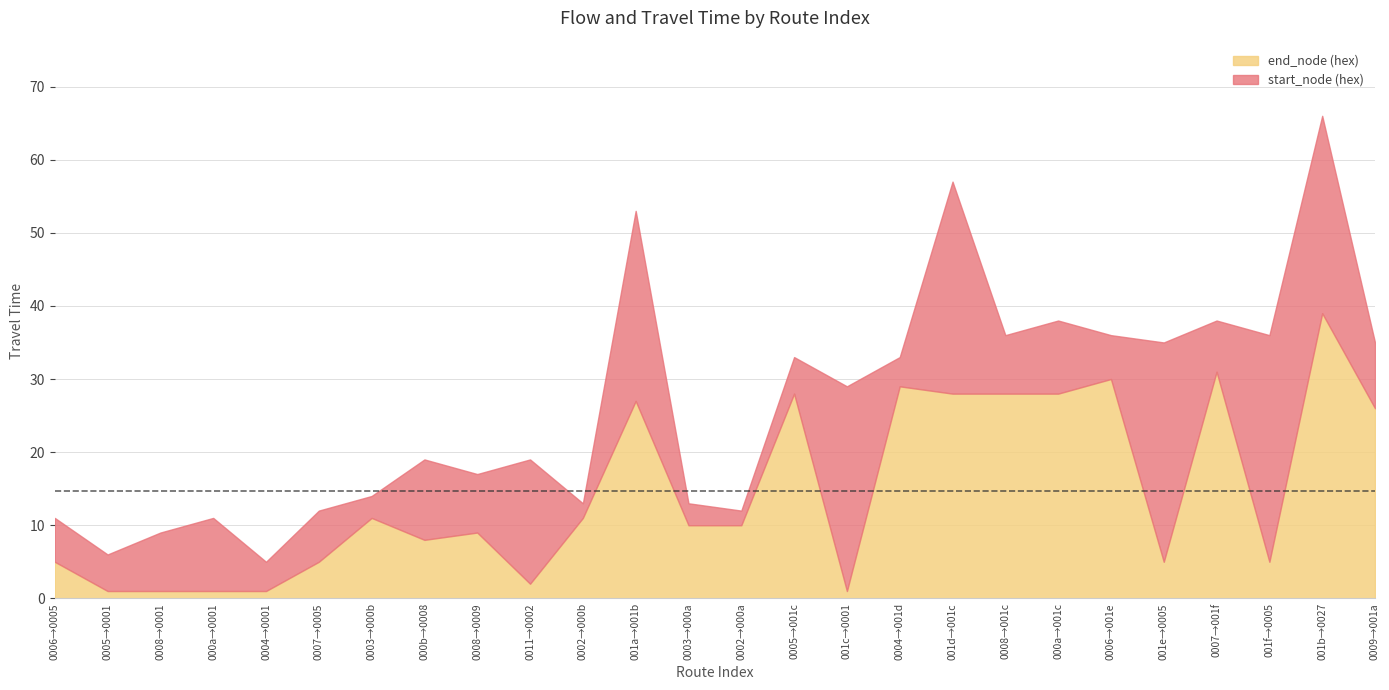

What is the difference between the maximum and minimum values in the end_node (hex) series?

38